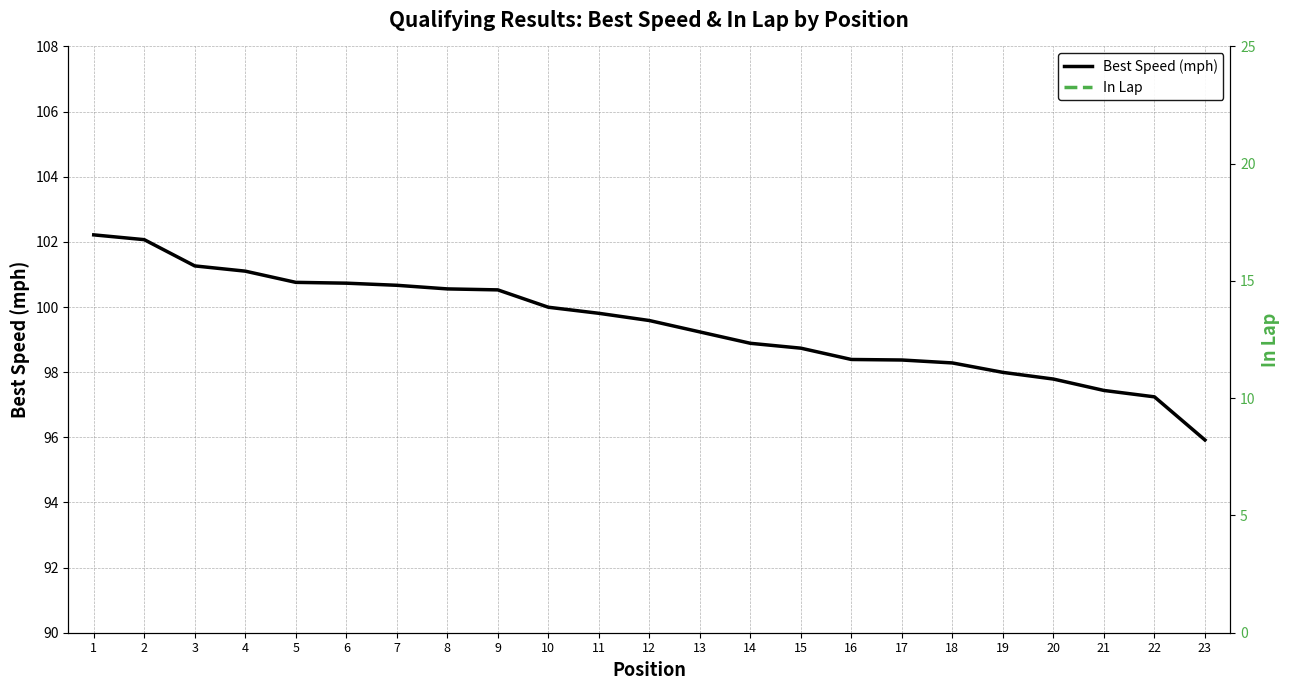

At how many categories does at least one series exceed 38?

23